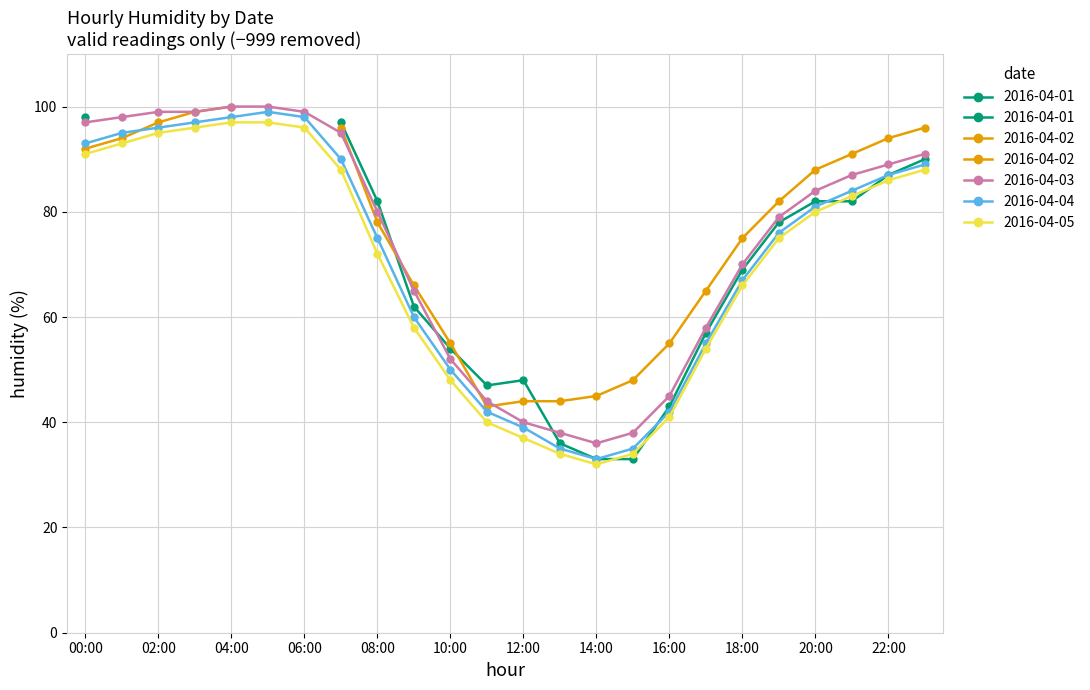

What position from the right is 01:00?

23